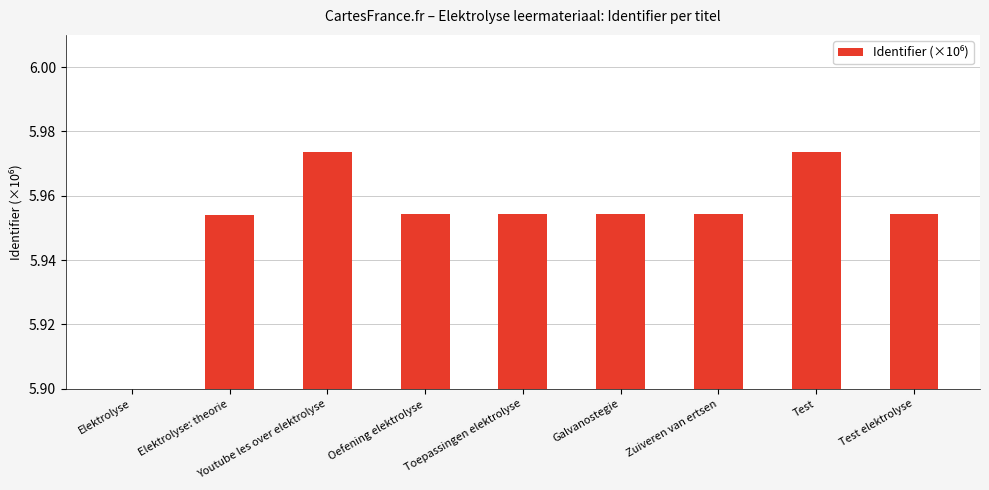

How many values exceed 5?

8